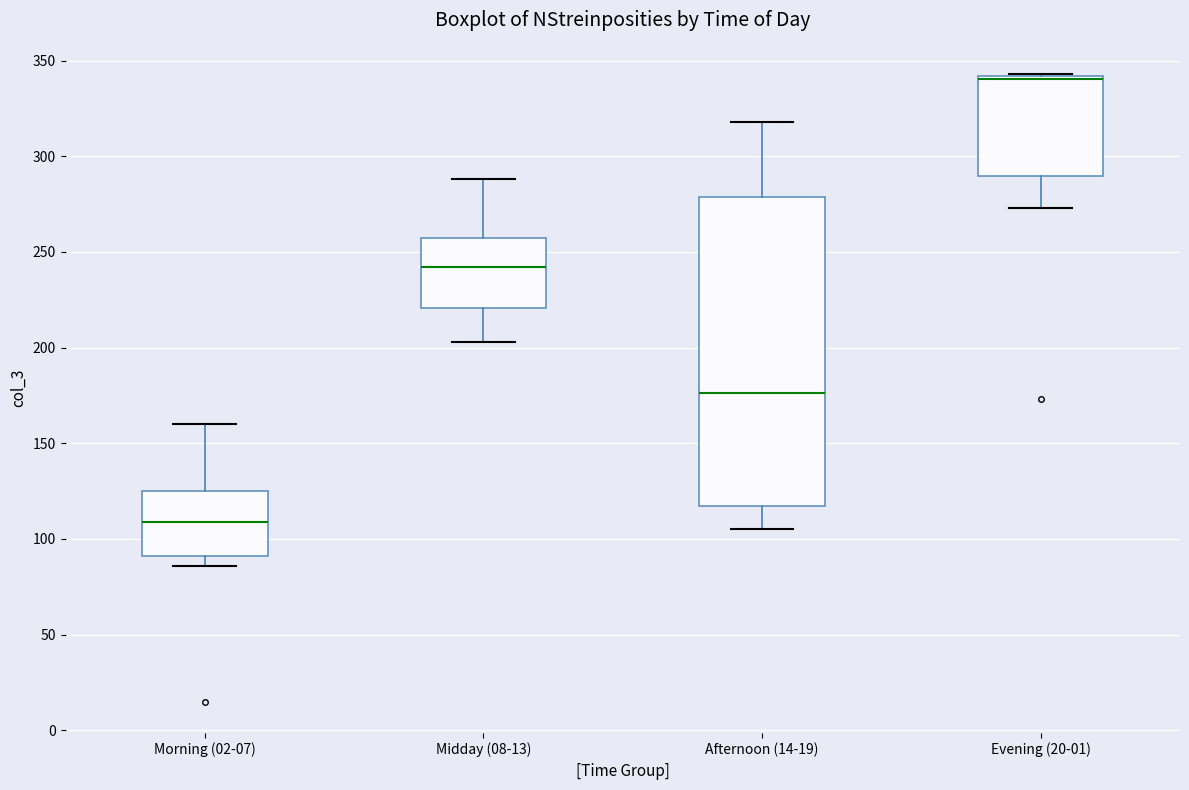

Where does the median line of the box for Afternoon (14-19) sit on the y-axis? The values are not printed on the chart, so give them approximately, as read against the axis.

175